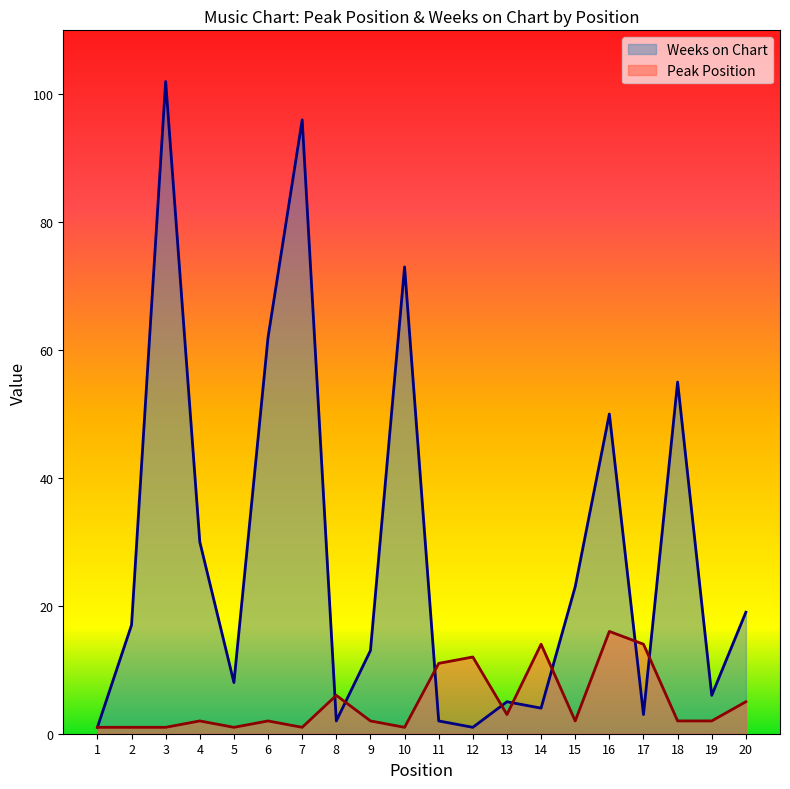

The Weeks on Chart series shows 1 at 12. True or false?

True